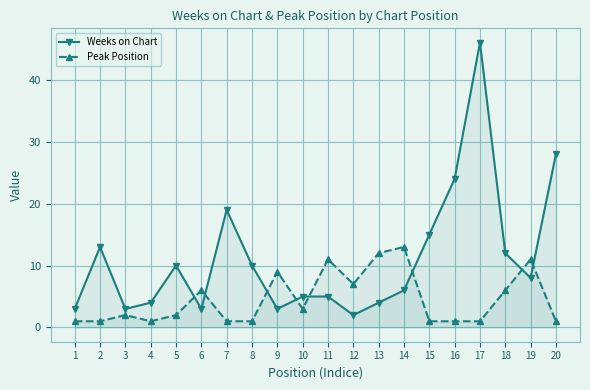

Which series ends up on top after the final intersection of Weeks on Chart and Peak Position?

Weeks on Chart